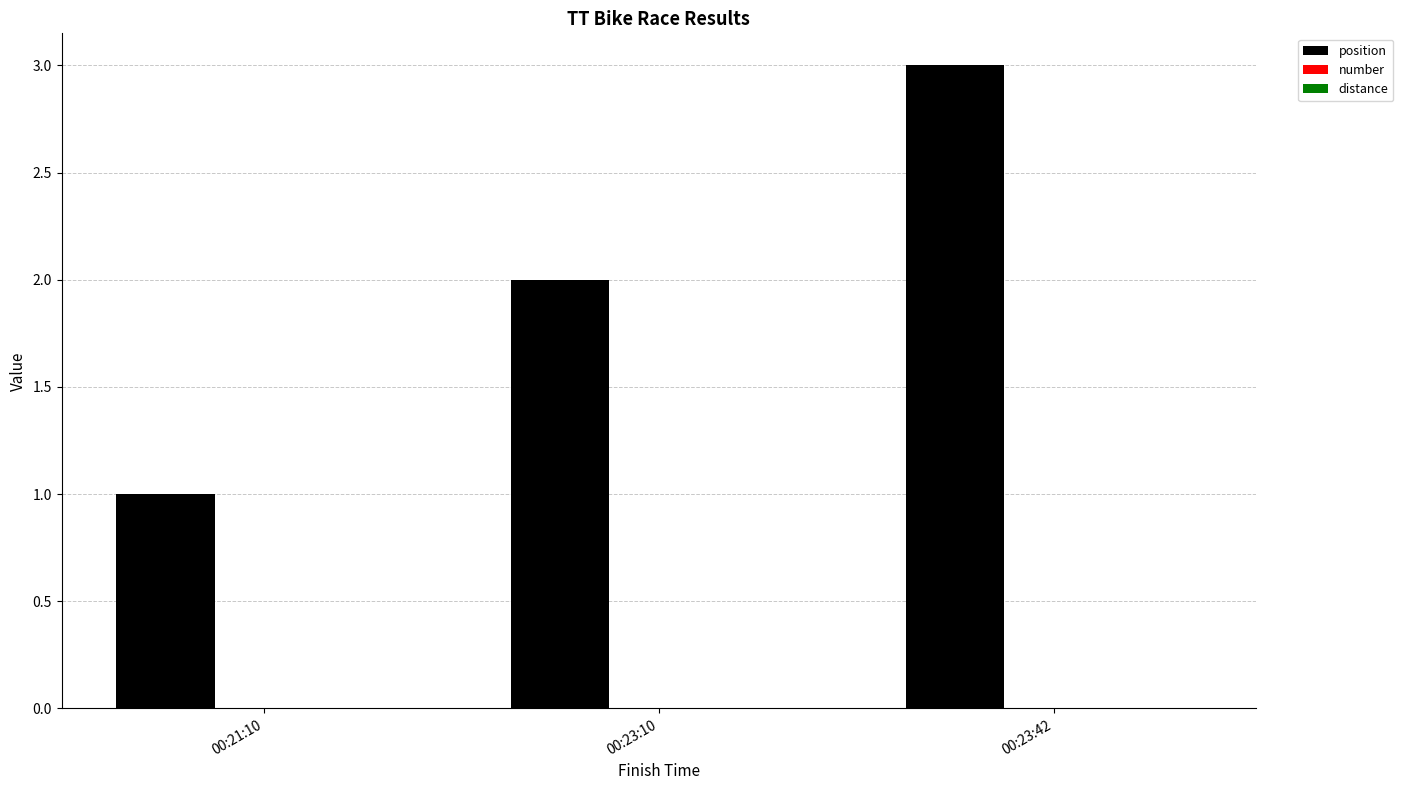

The value at 00:23:10 is 1. True or false?

False